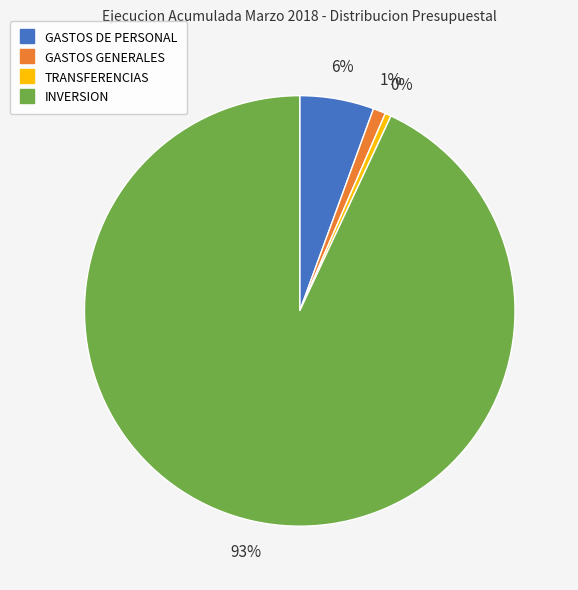

To the nearest percent, what is the average slice percentage?

25%